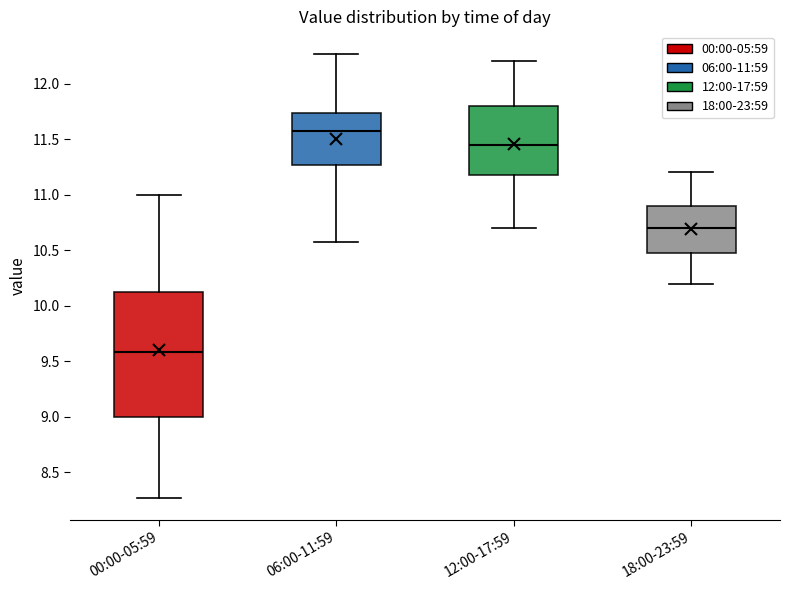

Which box's median line is the highest?

06:00-11:59